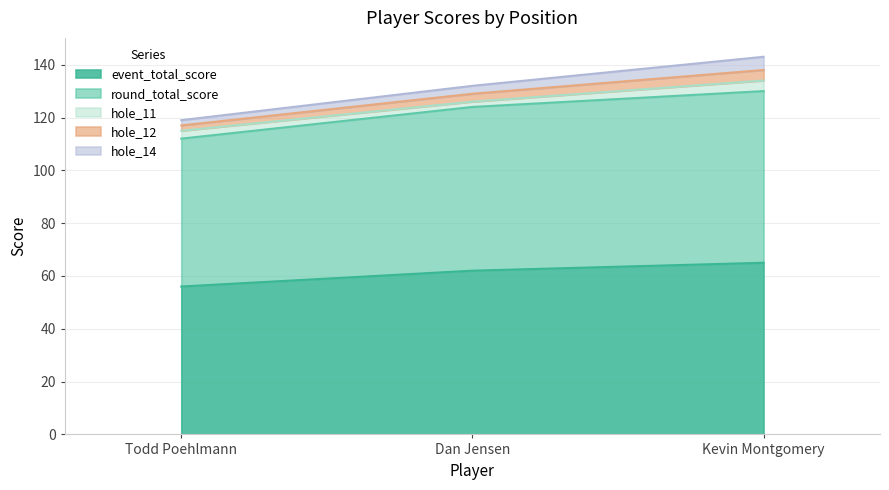

At which category is the sum across all series the highest?

Kevin Montgomery